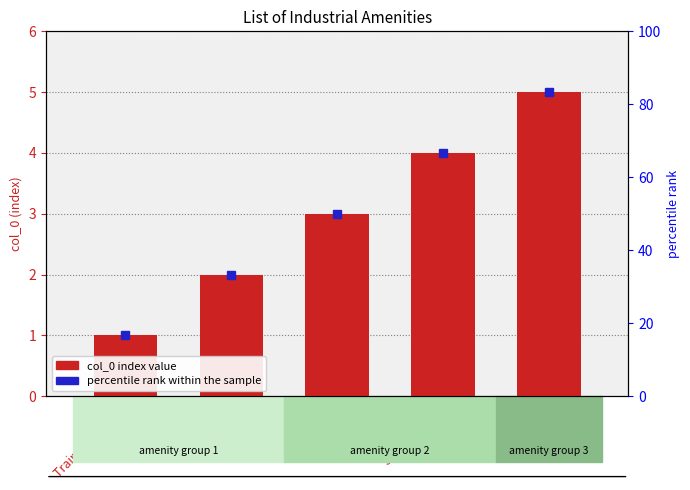

What is the difference between the maximum and minimum values?

4